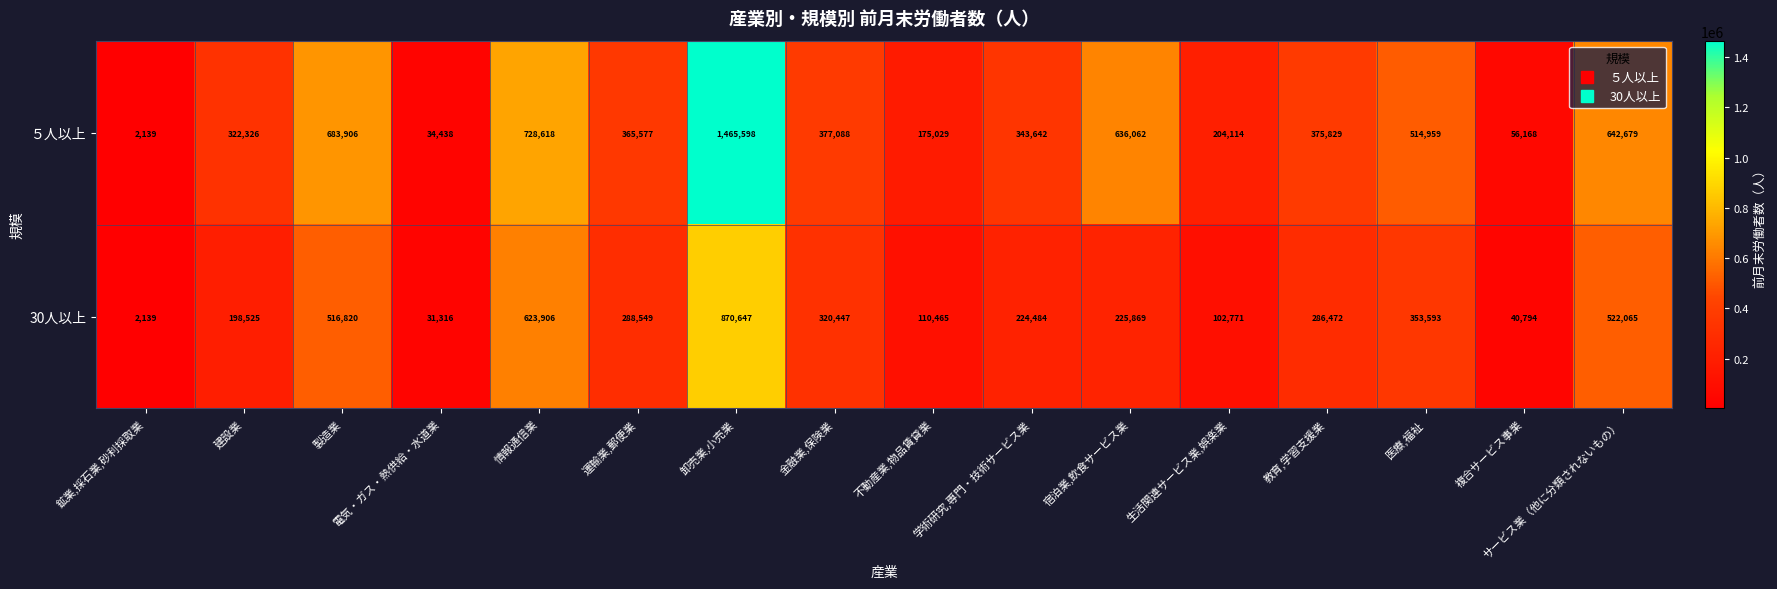

List the series in order of their peak value, highest first.

５人以上, 30人以上